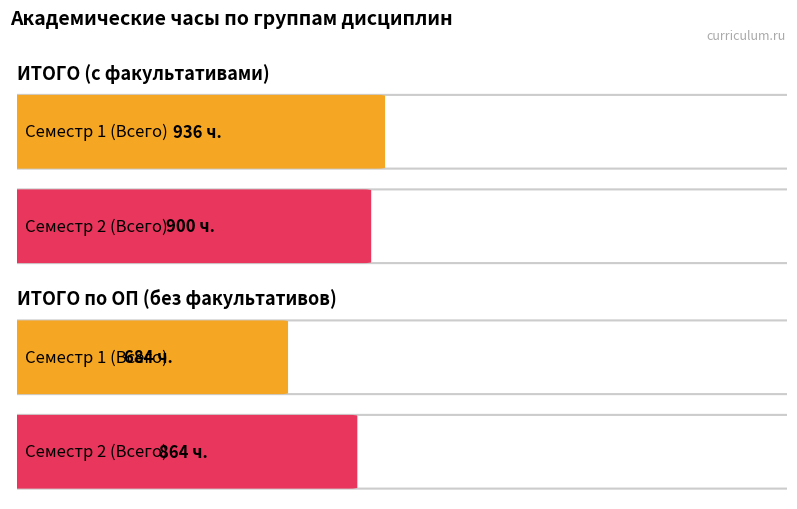

Is it true that Семестр 1 (Всего) equals 465 at ИТОГО (с факультативами)?

False